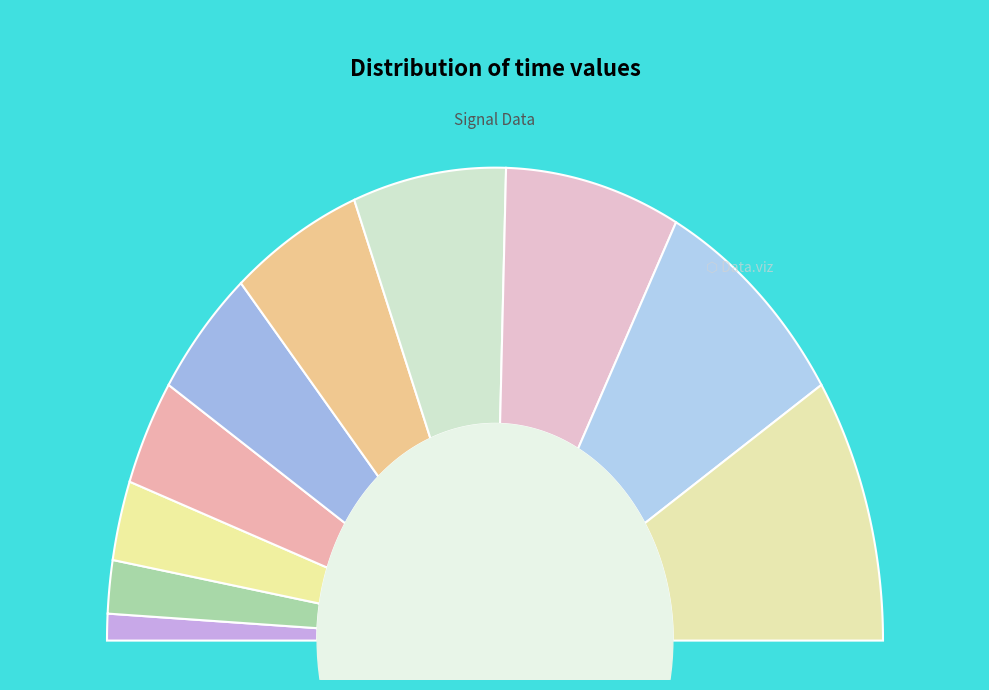

To the nearest percent, what is the average slice percentage?

10%